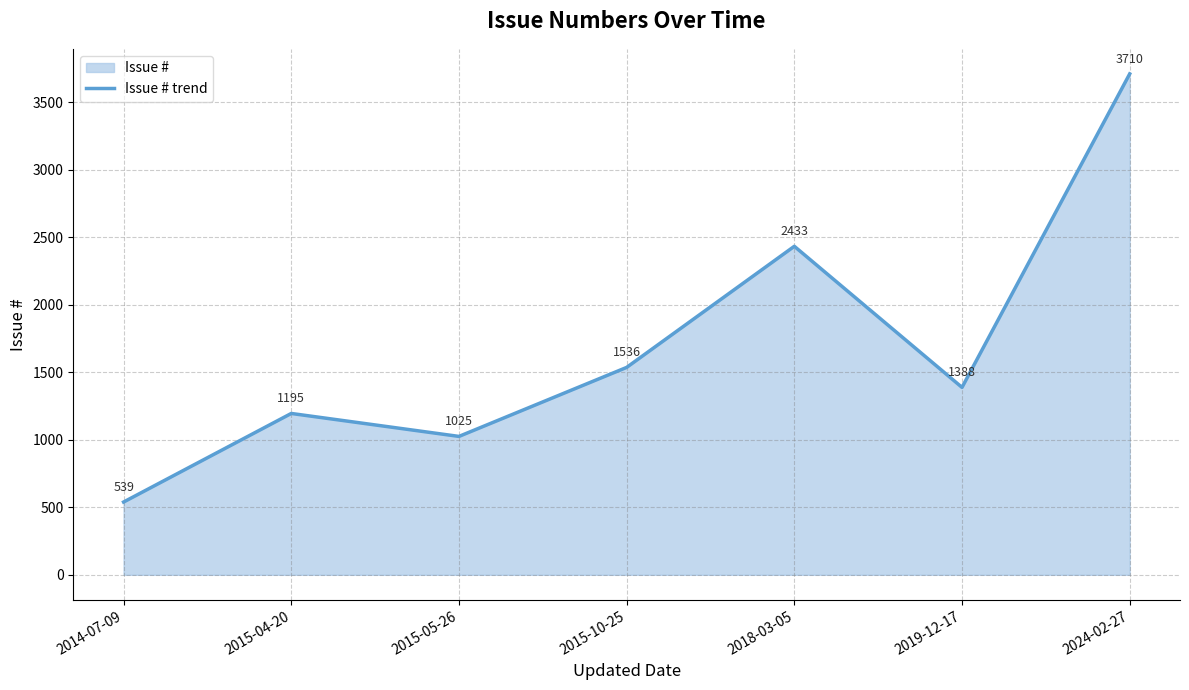

Rank the categories by value from highest to lowest.

2024-02-27, 2018-03-05, 2015-10-25, 2019-12-17, 2015-04-20, 2015-05-26, 2014-07-09